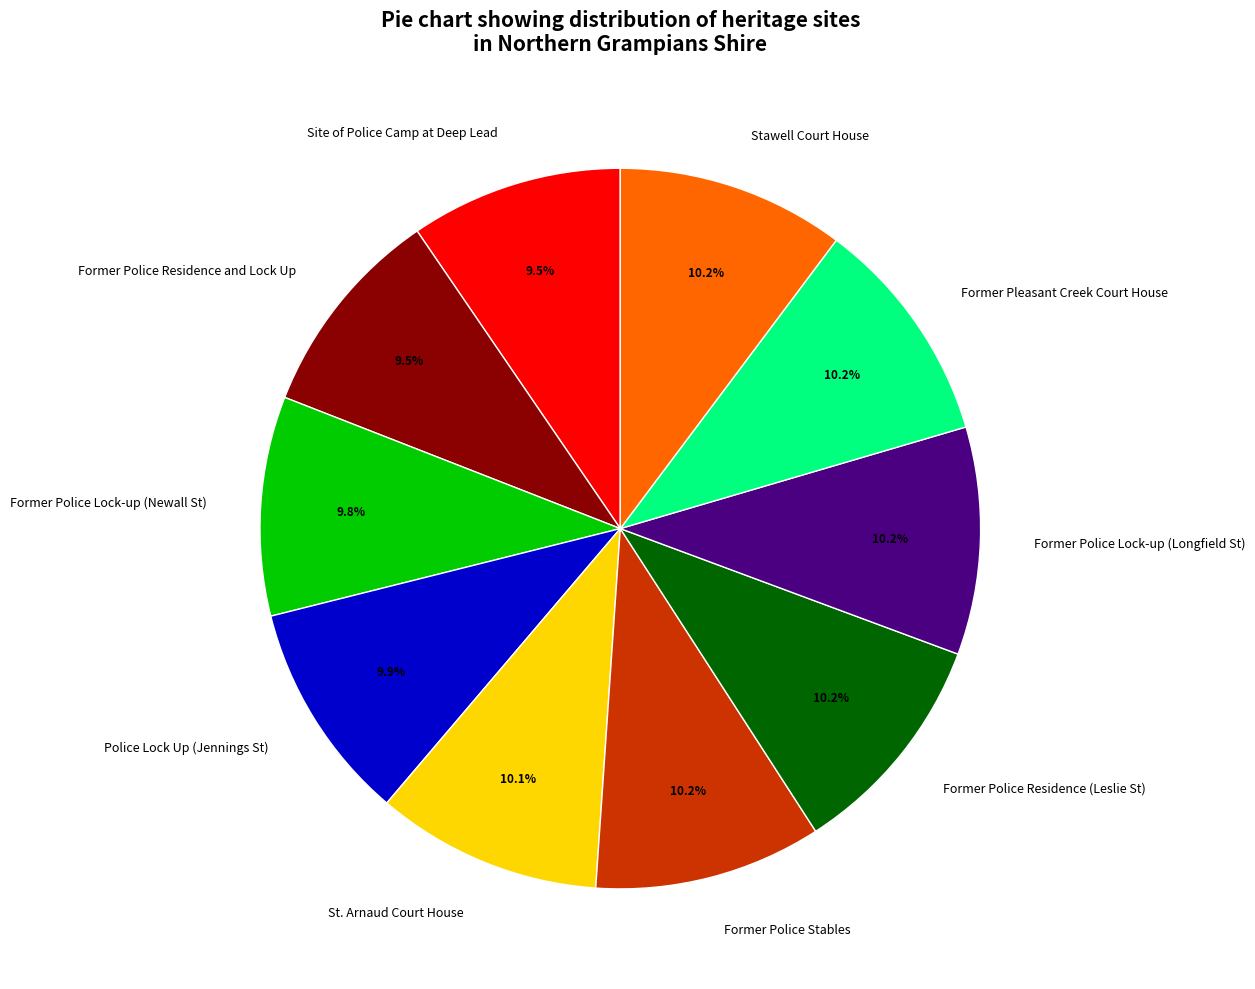

What is the ratio of the value at St. Arnaud Court House to the value at Site of Police Camp at Deep Lead?

1.1